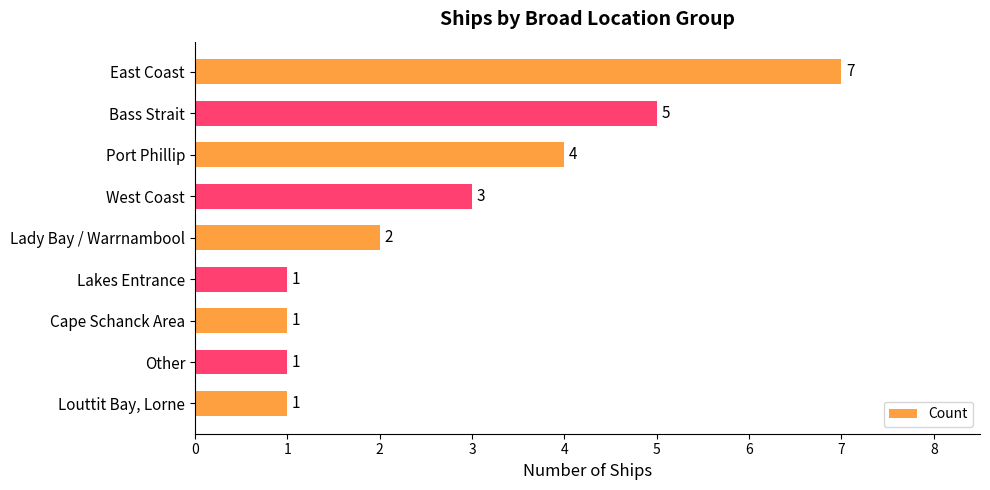

Reading top to bottom, what are all the values shown in this chart?

East Coast=7	Bass Strait=5	Port Phillip=4	West Coast=3	Lady Bay / Warrnambool=2	Lakes Entrance=1	Cape Schanck Area=1	Other=1	Louttit Bay, Lorne=1